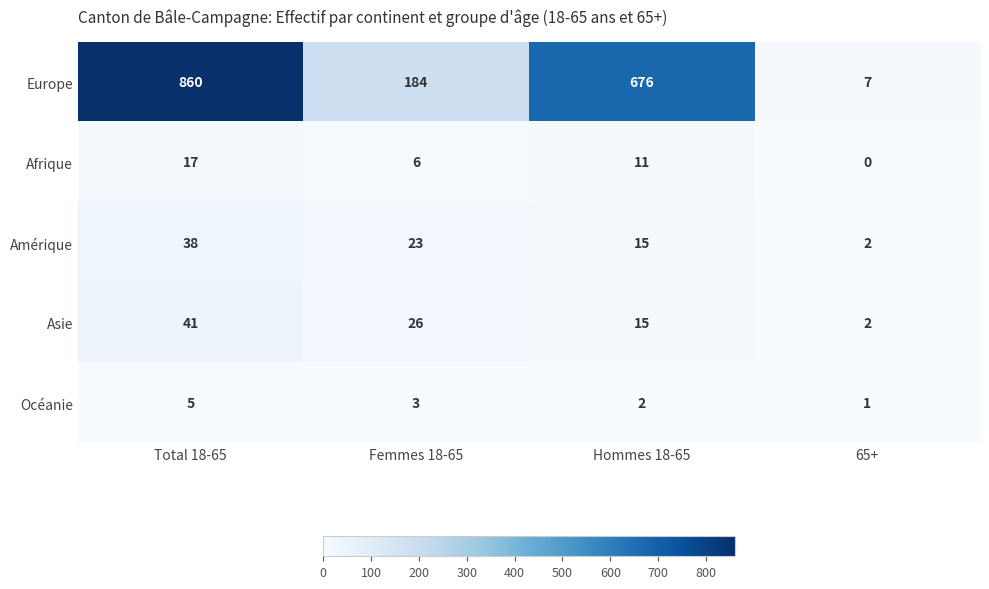

What is the total value across all series at Femmes 18-65?

242